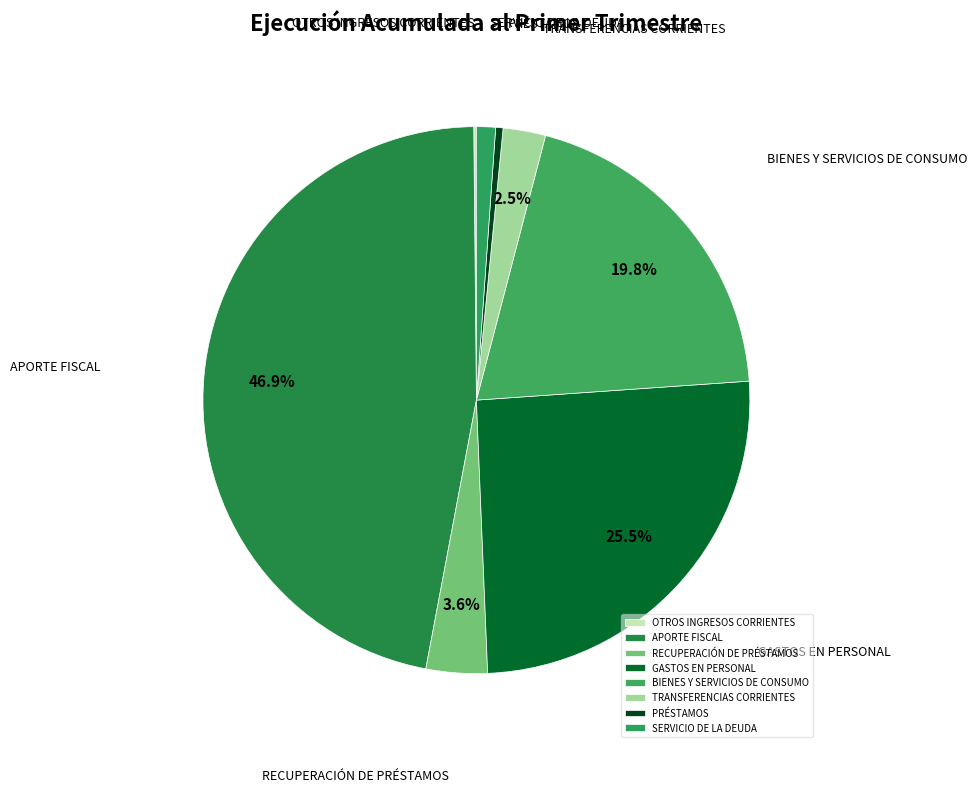

To the nearest percent, what portion does BIENES Y SERVICIOS DE CONSUMO represent?

20%